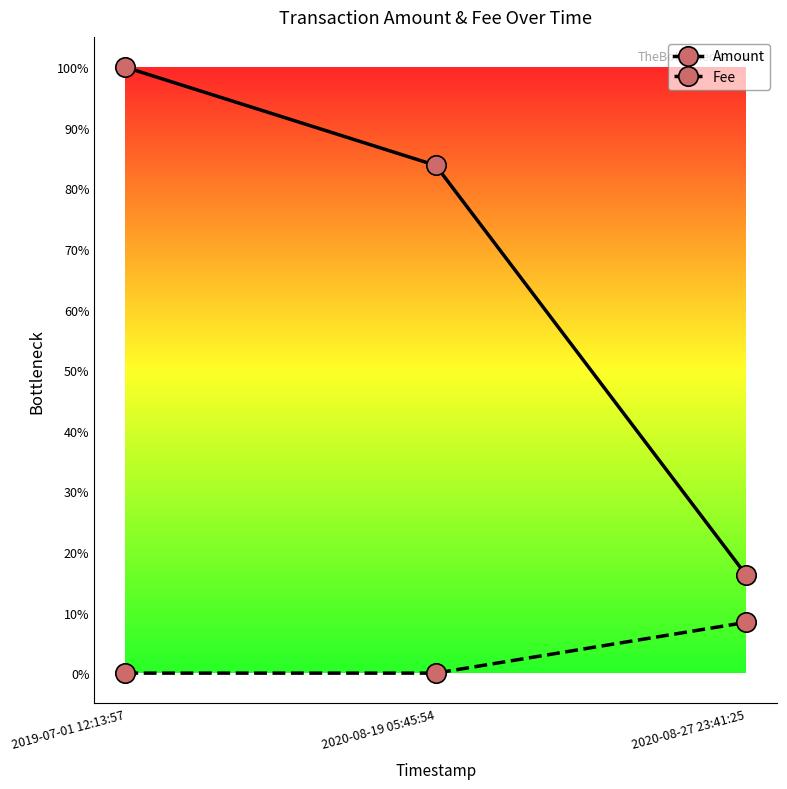

List the labels in order of Amount value, smallest first.

2020-08-27 23:41:25, 2020-08-19 05:45:54, 2019-07-01 12:13:57